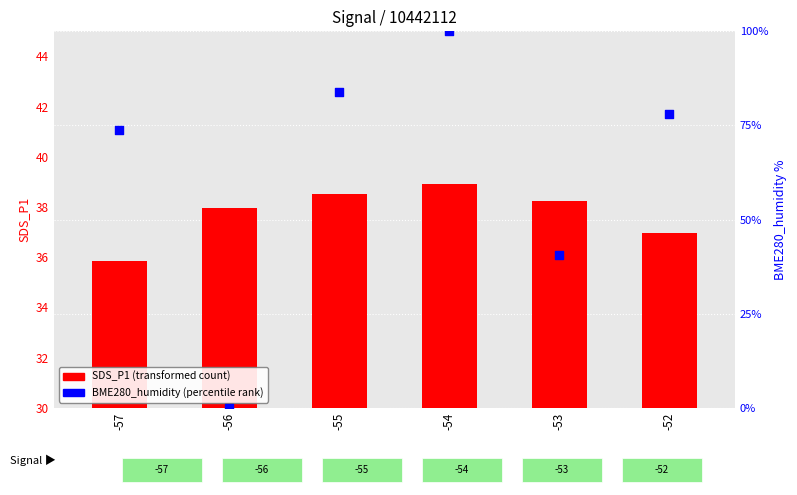

At which category is the sum across all series the highest?

-54